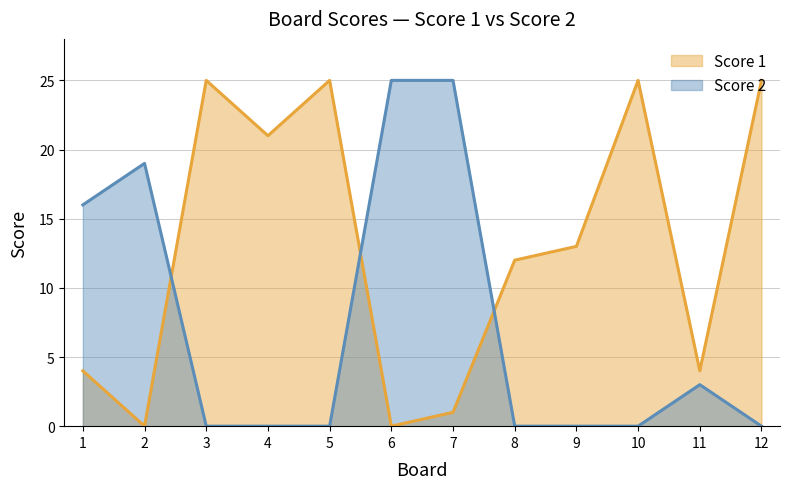

What is the highest value of the Score 2 series?

25